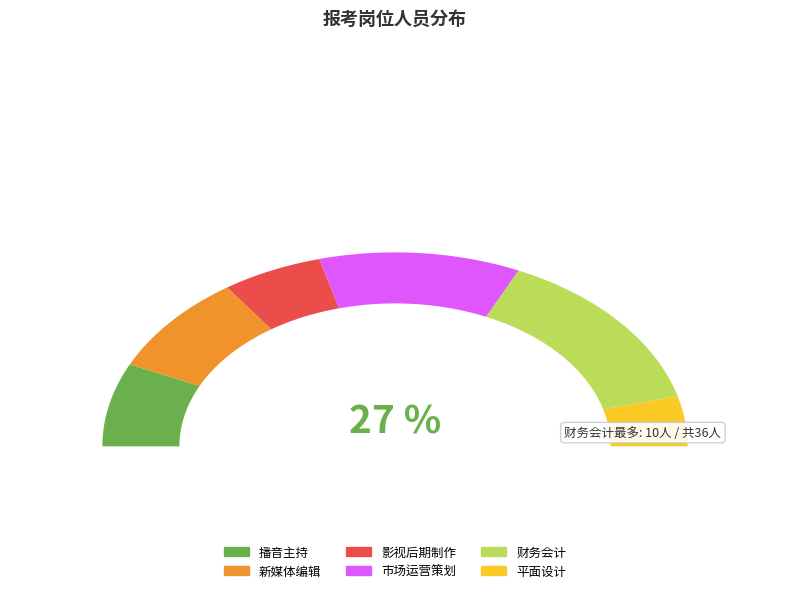

Count the number of slices in the pie.

6